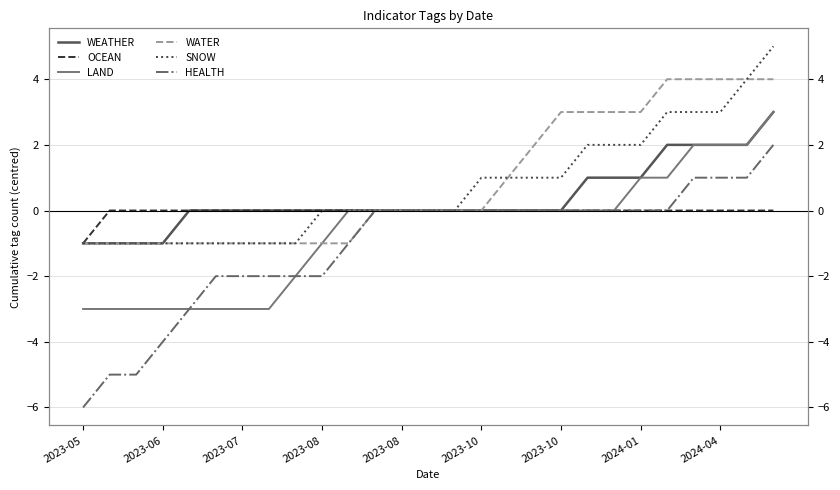

List the series in order of their peak value, lowest first.

OCEAN, HEALTH, WEATHER, LAND, WATER, SNOW